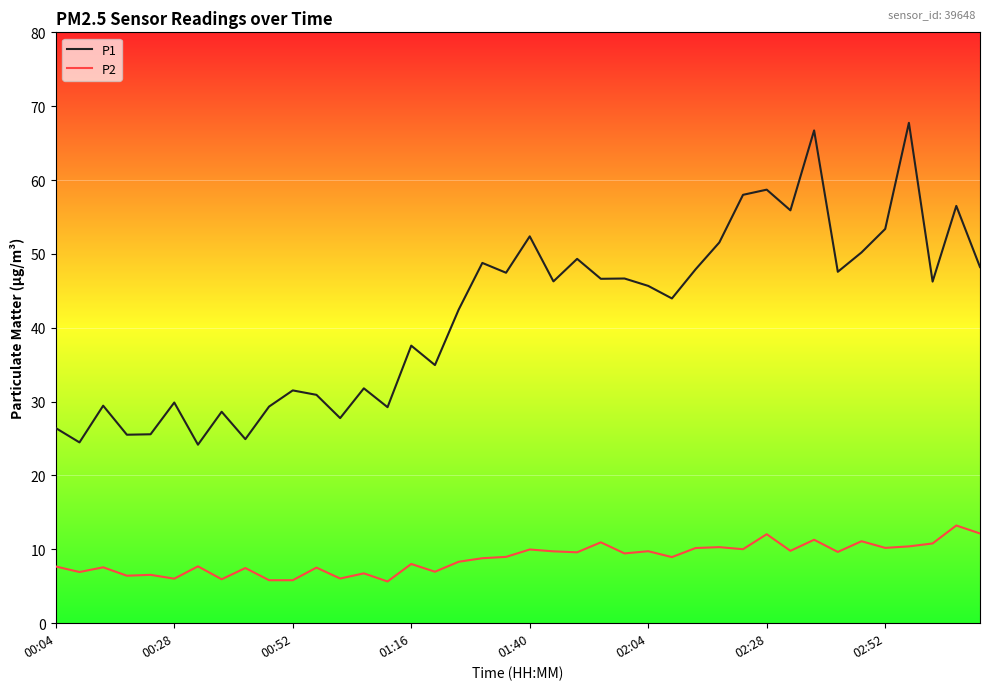

True or false: P2 and P1 cross at least once.

False